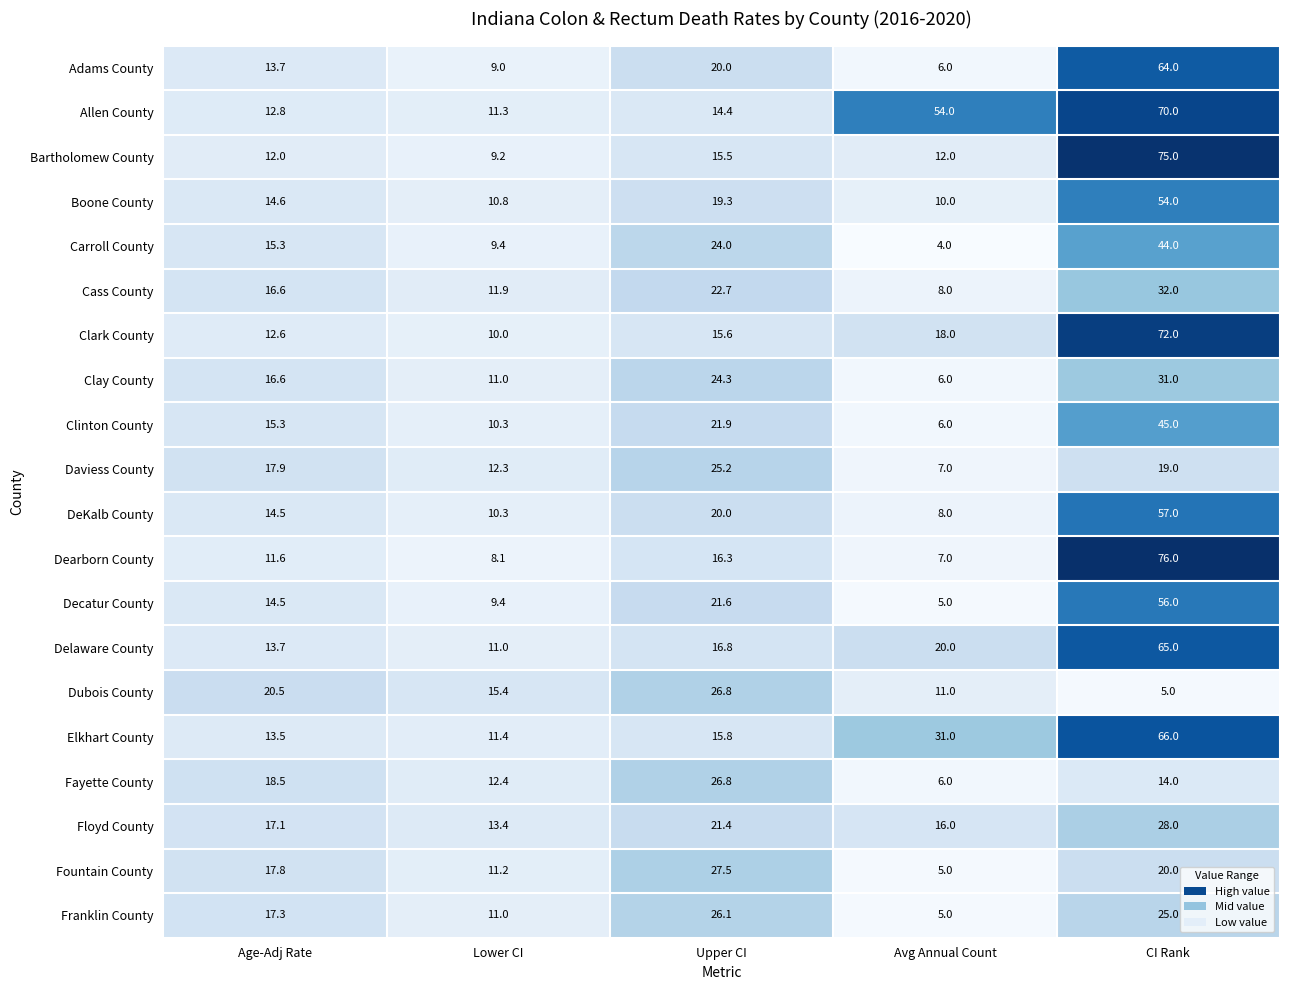

The value of Allen County at Age-Adj Rate is 12.8. True or false?

True